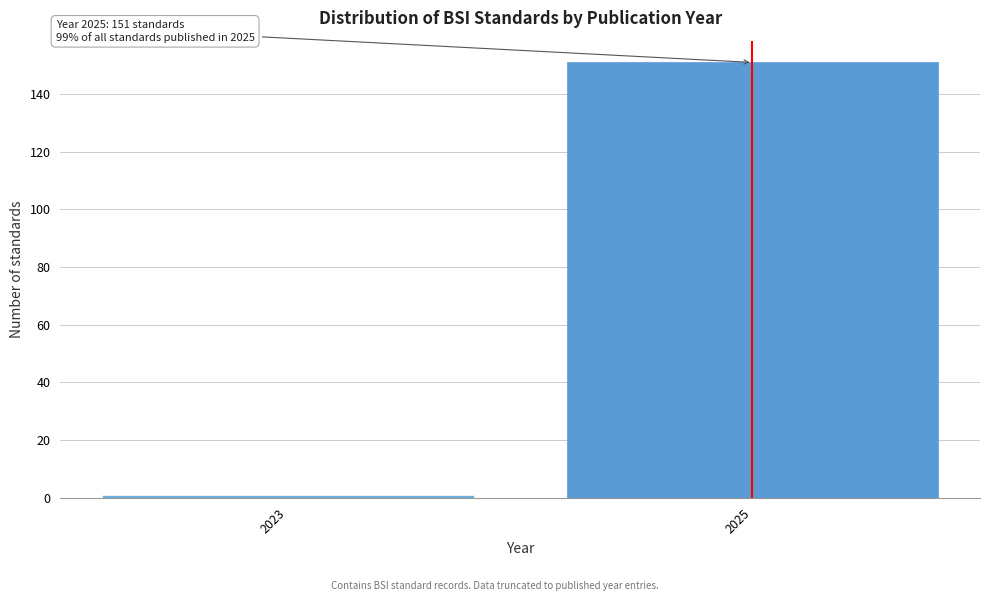

Reading left to right, list all the values displayed in this chart.

2023=1	2025=151